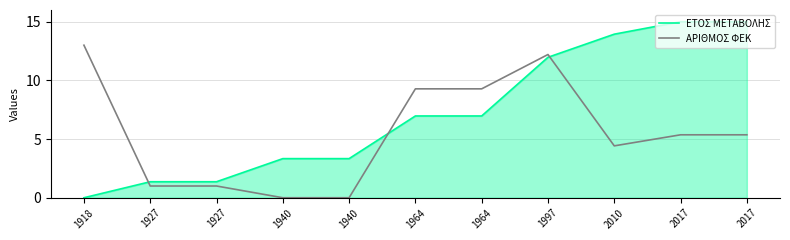

True or false: ΑΡΙΘΜΟΣ ΦΕΚ and ΕΤΟΣ ΜΕΤΑΒΟΛΗΣ intersect in this chart.

True